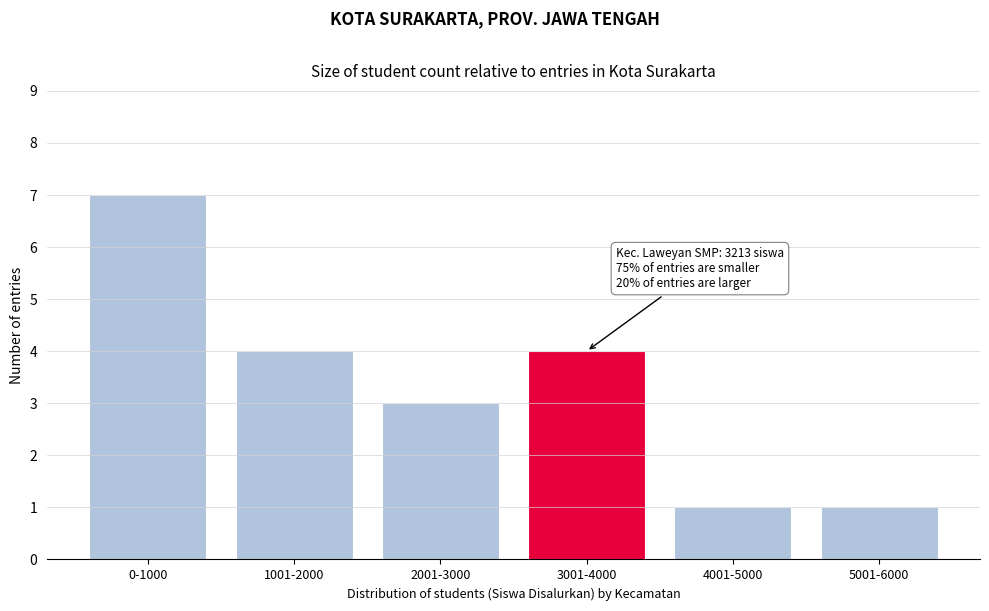

Reading right to left, transcribe all the data shown in this chart.

5001-6000=1	4001-5000=1	3001-4000=4	2001-3000=3	1001-2000=4	0-1000=7